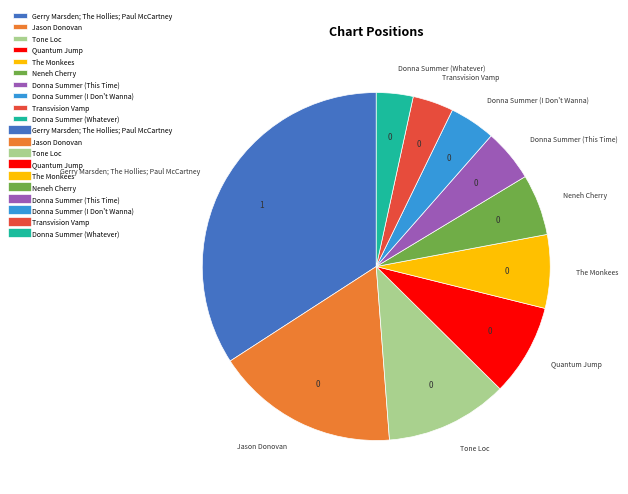

The The Monkees slice represents 7% of the pie. True or false?

True